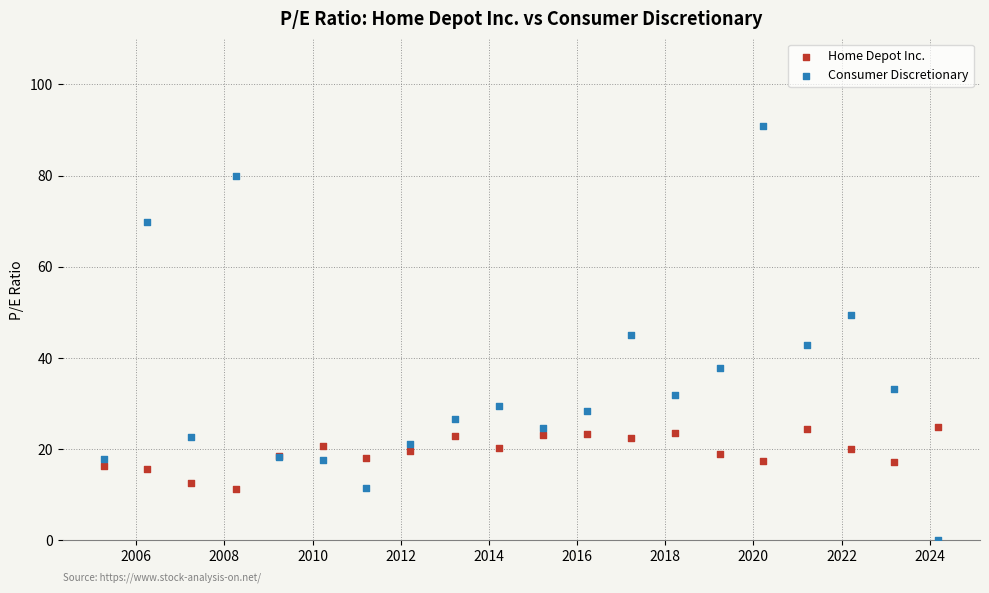

Which series has the widest spread of Y values?

Consumer Discretionary